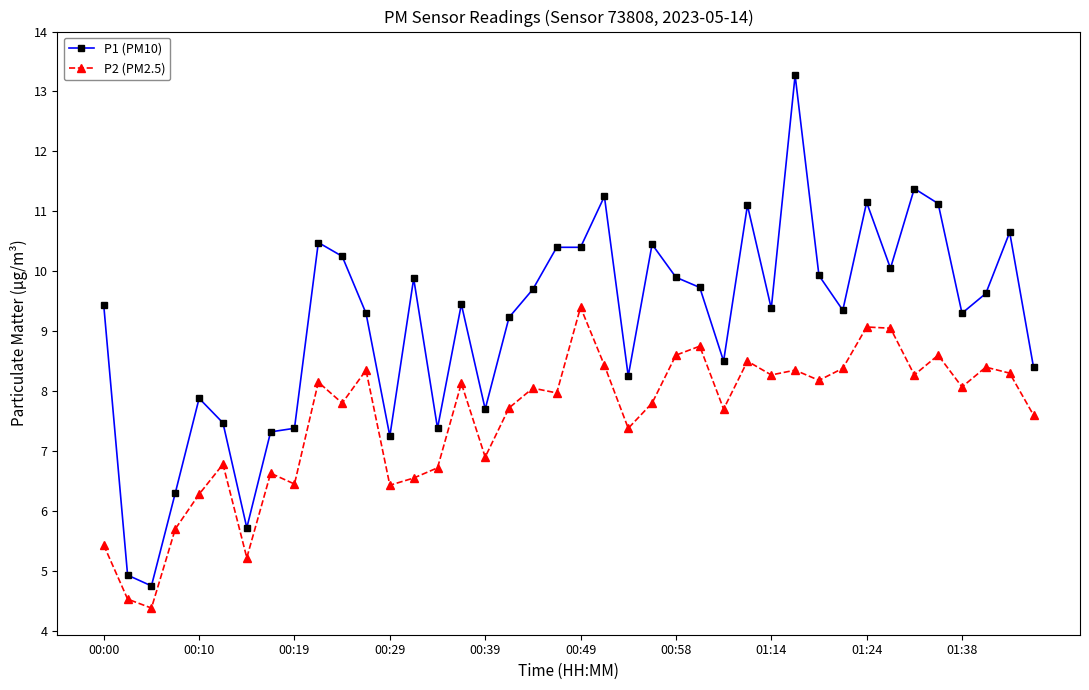

True or false: P1 (PM10) and P2 (PM2.5) cross at least once.

False